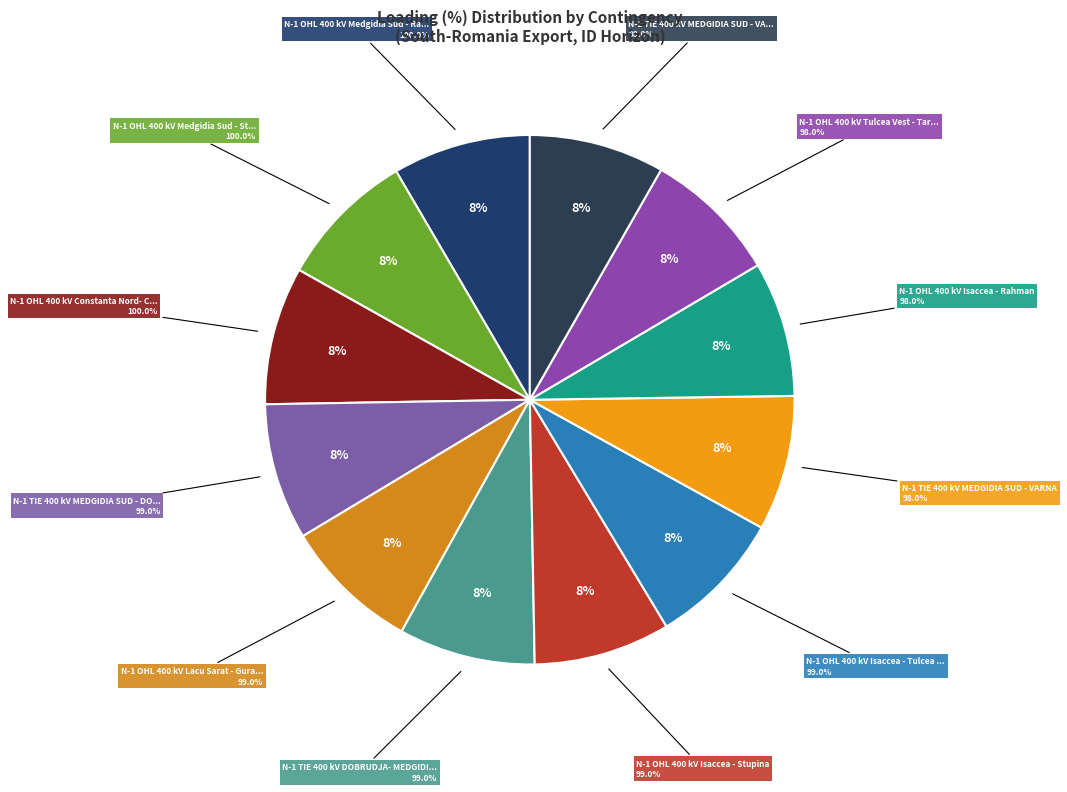

To the nearest percent, what portion does N-1 TIE 400 kV MEDGIDIA SUD - DOBRUDJA represent?

8%